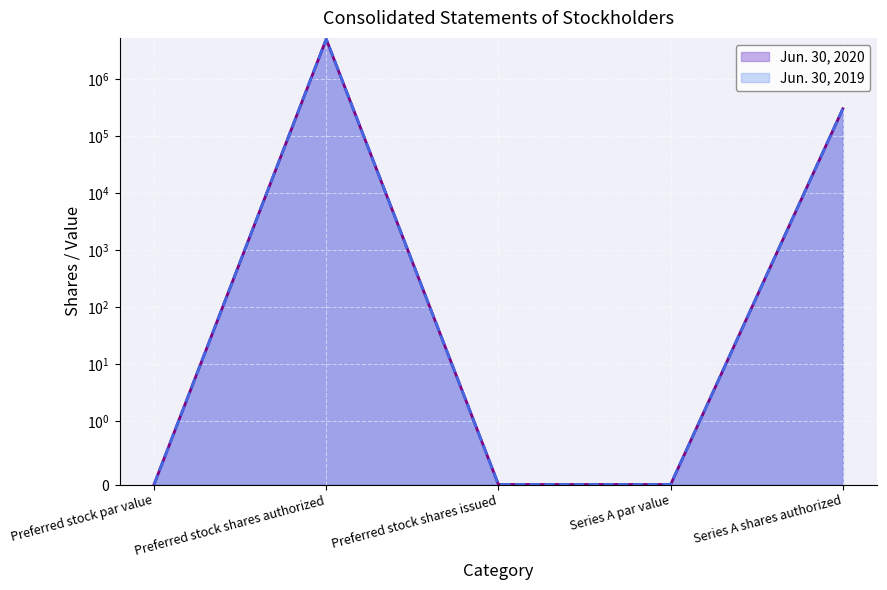

At which category does Jun. 30, 2020 reach its first local peak?

Preferred stock shares authorized